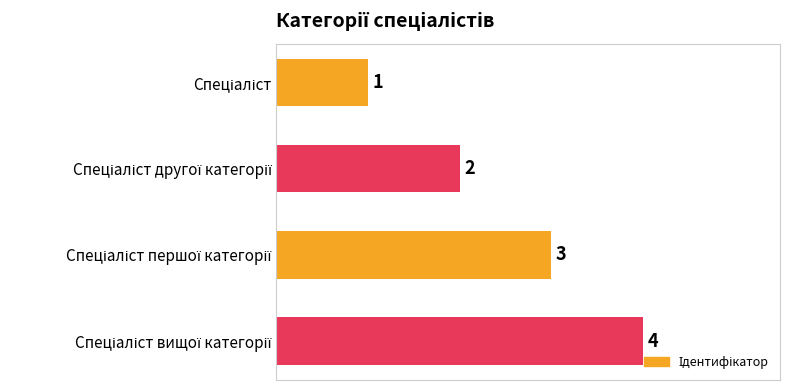

What is the minimum value shown in the chart?

1